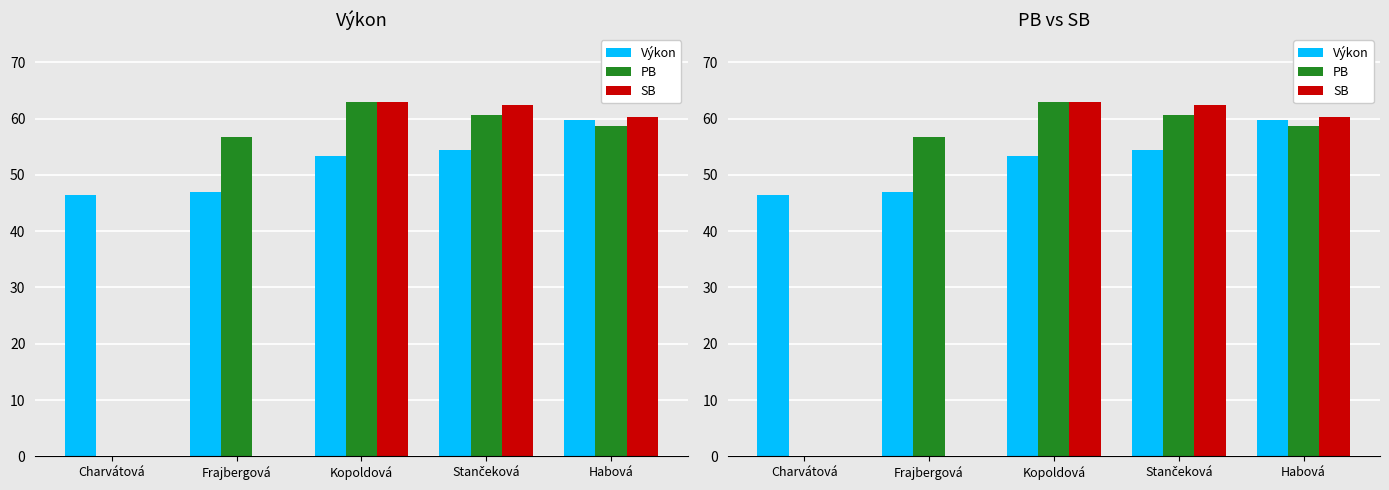

At which category is the sum across all series the highest?

Kopoldová